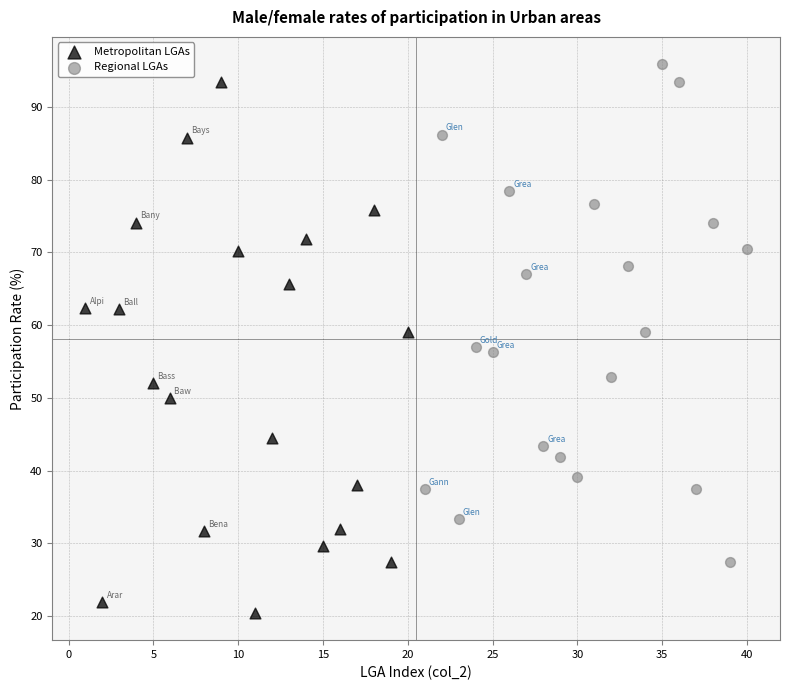

Which series reaches the minimum Y coordinate?

Metropolitan LGAs